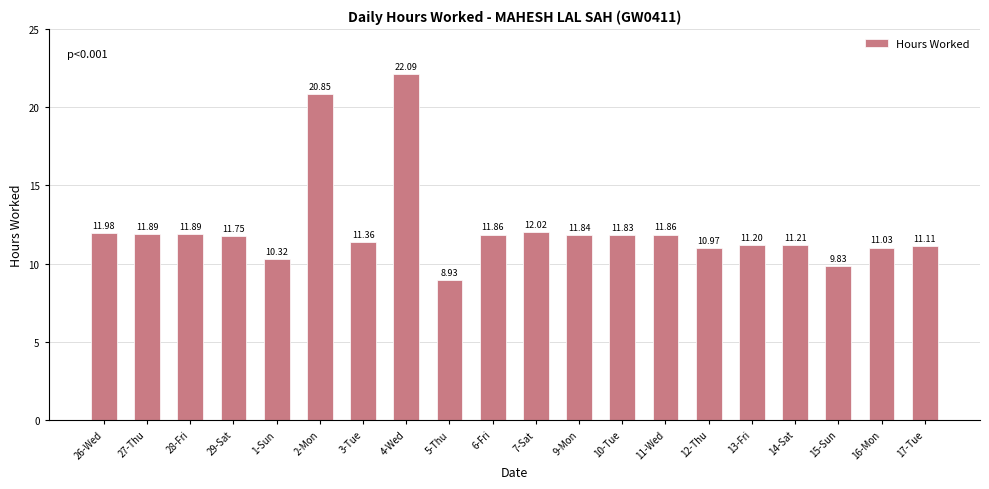

Which label corresponds to the largest value in the chart?

4-Wed